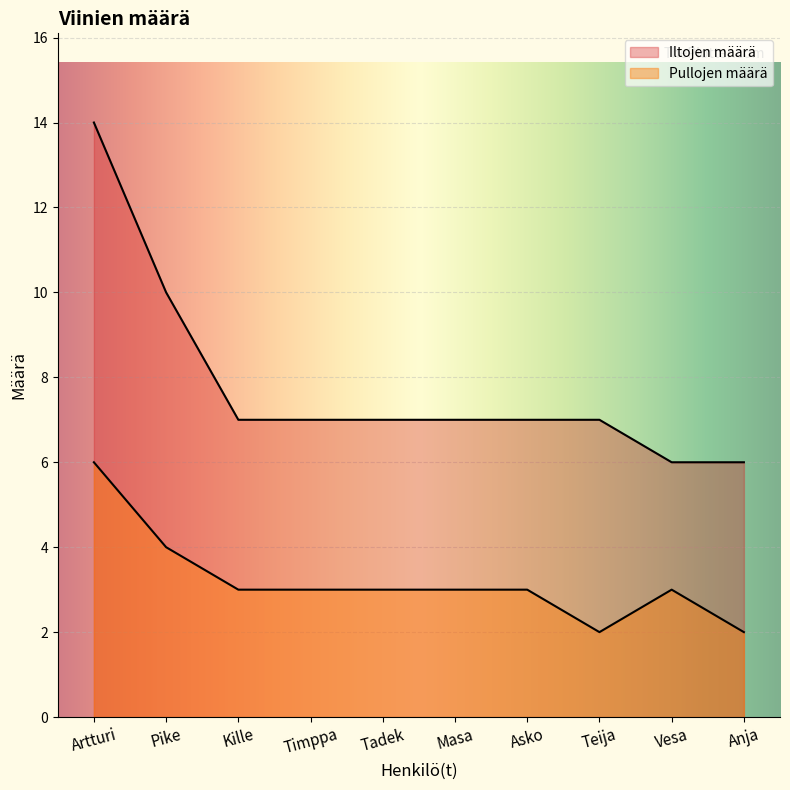

Which has a higher value, Asko or Timppa?

Asko